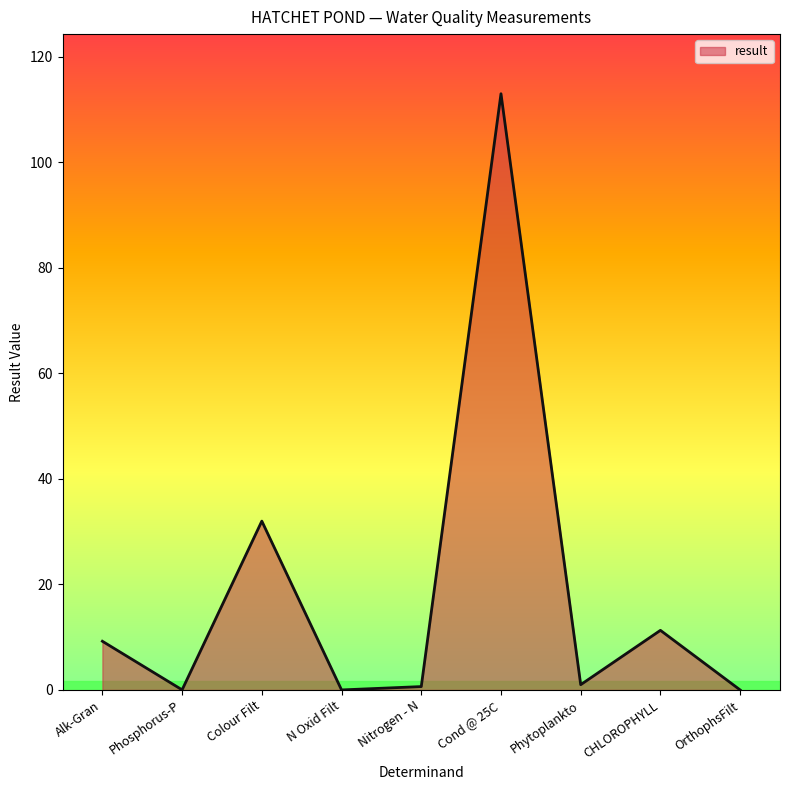

At which label is the value closest to 56?

Colour Filt